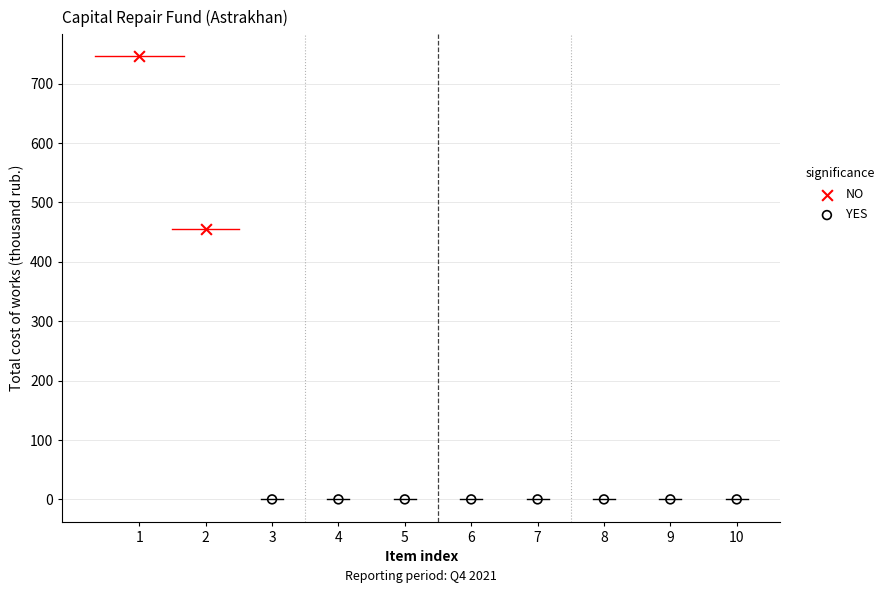

What are all the series names shown in the legend?

NO, YES